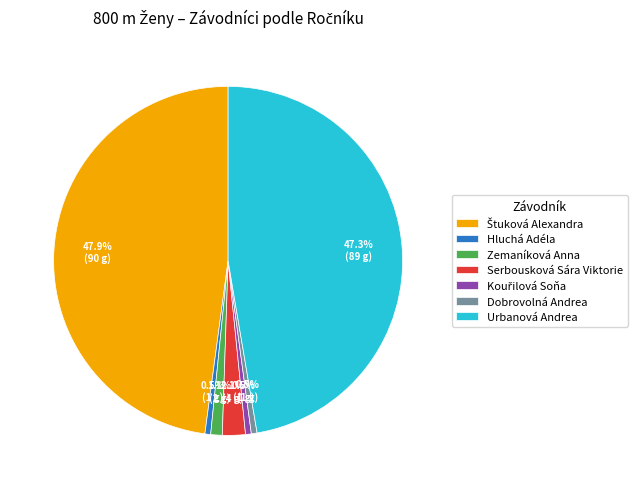

Approximately how many times larger is the value at Urbanová Andrea compared to Hluchá Adéla?

89.0